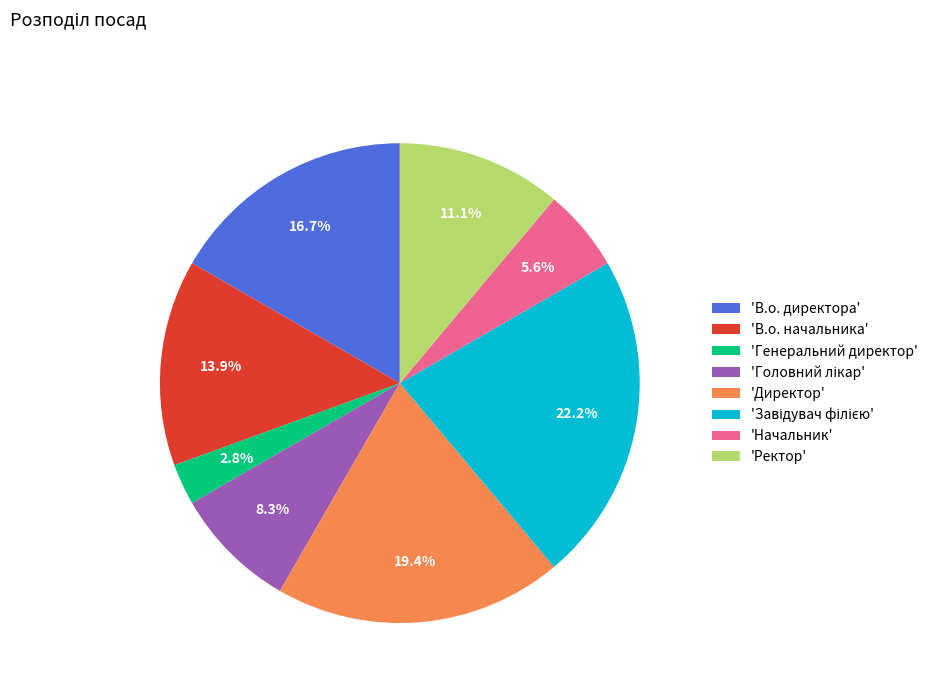

Is 'В.о. начальника' the majority of the pie?

No